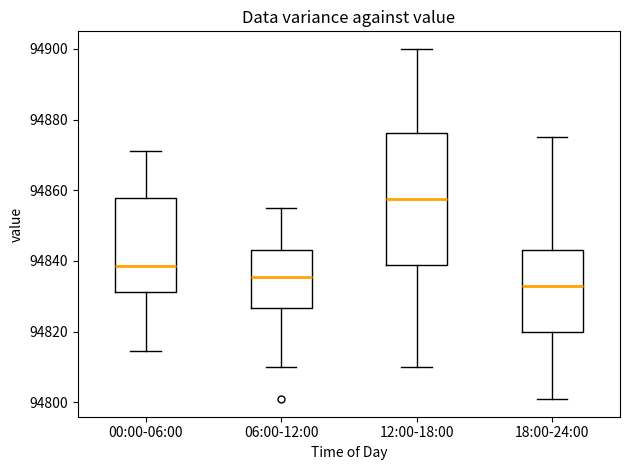

Comparing the boxes themselves (not the whiskers), which one is the tallest?

12:00-18:00